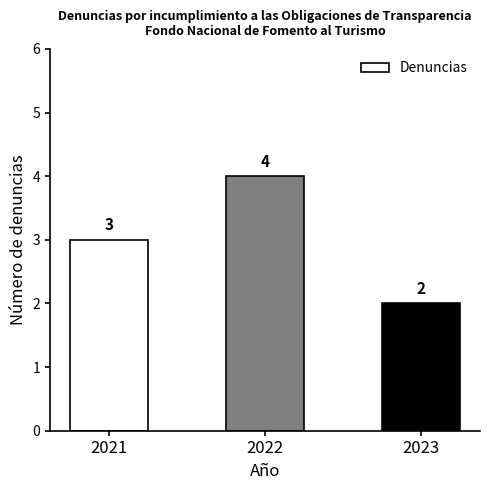

How many values are between 2 and 4?

3